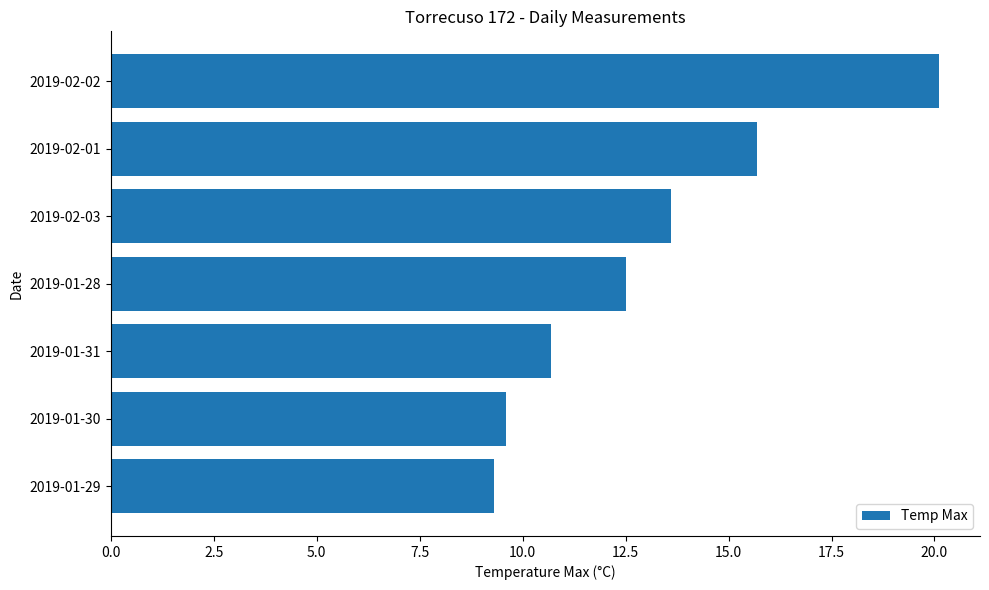

List the labels in order of value, smallest first.

2019-01-29, 2019-01-30, 2019-01-31, 2019-01-28, 2019-02-03, 2019-02-01, 2019-02-02